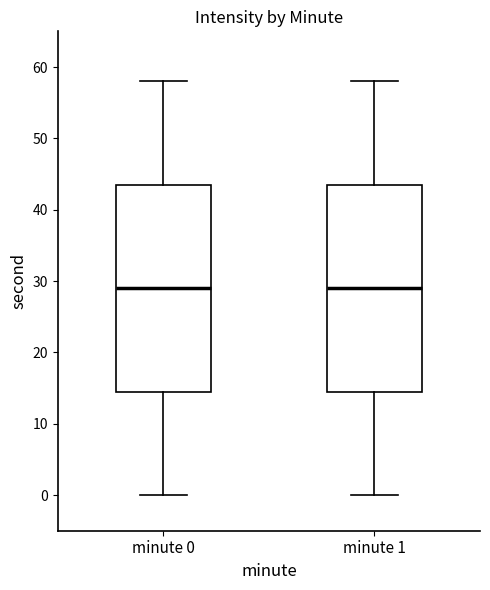

Reading left to right, read every box against the y-axis: the position of its median line, the range the box covers, and the ends of its whiskers. The values are not printed on the chart, so give them approximately, as read against the axis.

minute 0: median 29, box 15 to 44, whiskers 0 to 58
minute 1: median 29, box 15 to 44, whiskers 0 to 58